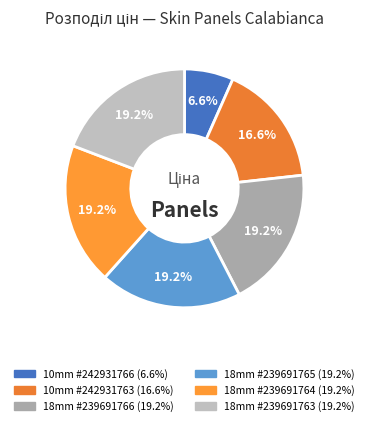

Count the number of slices in the pie.

6